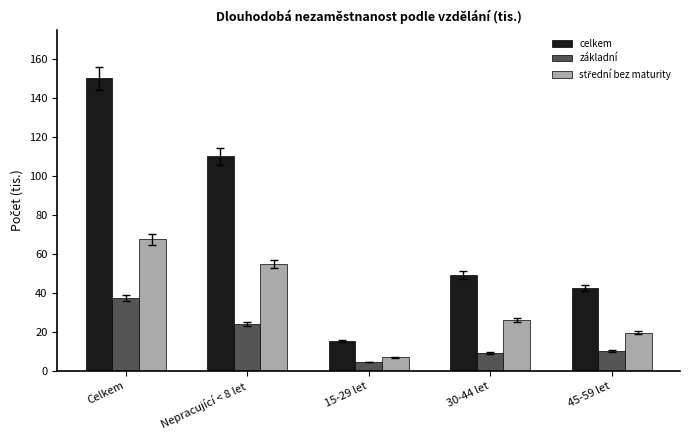

Which series changed the most between 15-29 let and 45-59 let?

celkem